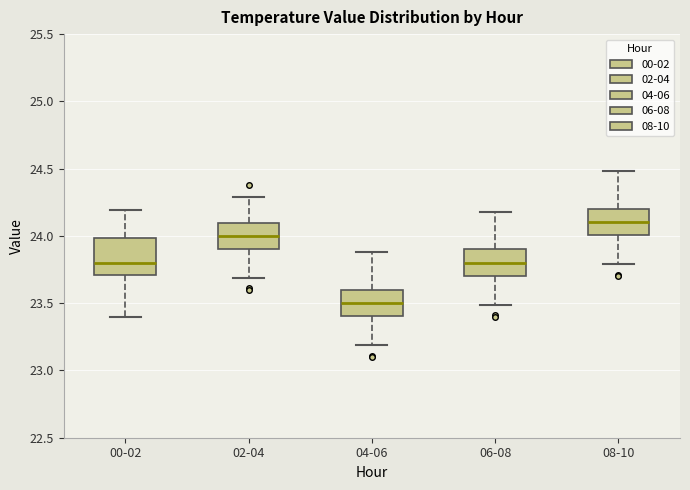

Which box is the tallest, from its lower edge to its upper edge?

00-02